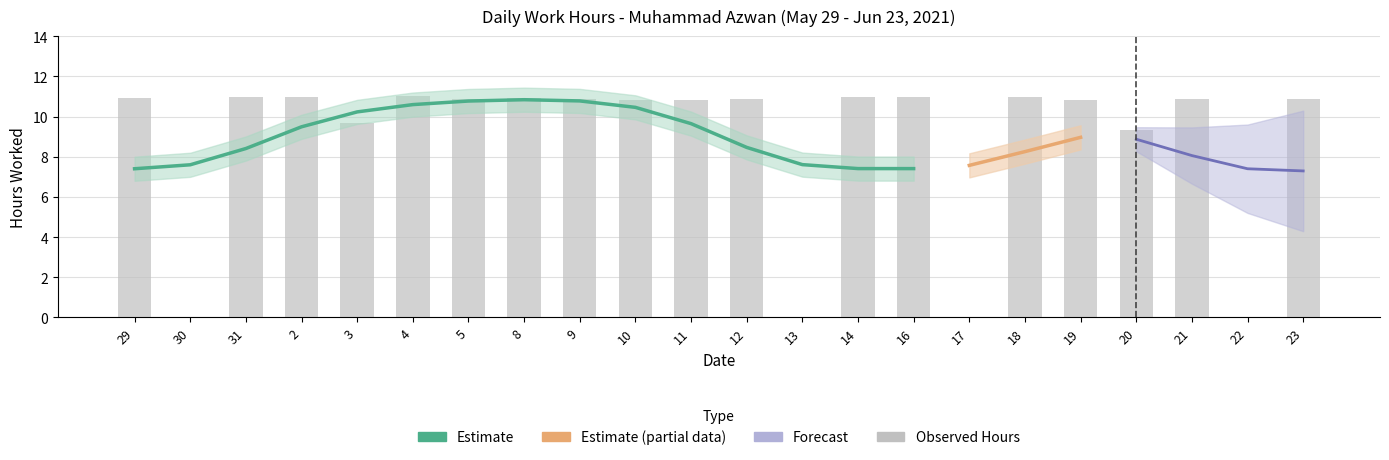

Reading right to left, list all the values displayed in this chart.

23=10.9	22=0.0	21=10.9	20=9.3	19=10.8	18=11.0	17=0.0	16=11.0	14=11.0	13=0.0	12=10.8	11=10.8	10=10.8	9=10.9	8=10.9	5=10.9	4=11.0	3=9.7	2=11.0	31=11.0	30=0.0	29=10.9